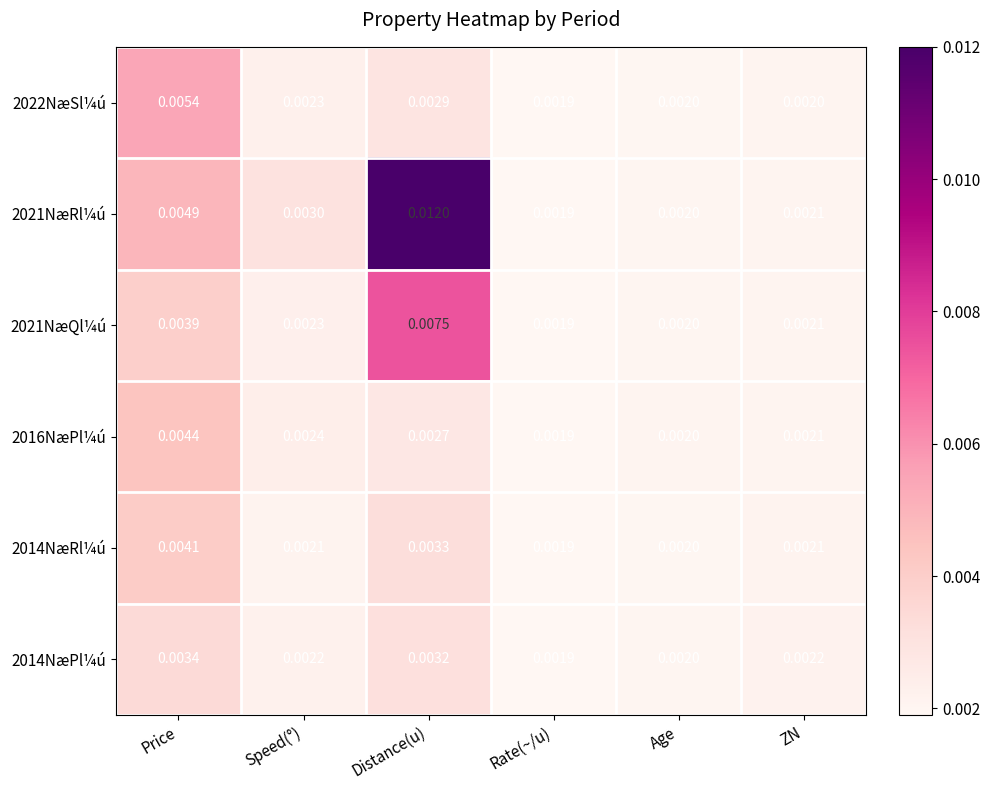

At how many categories does at least one series exceed 0?

6